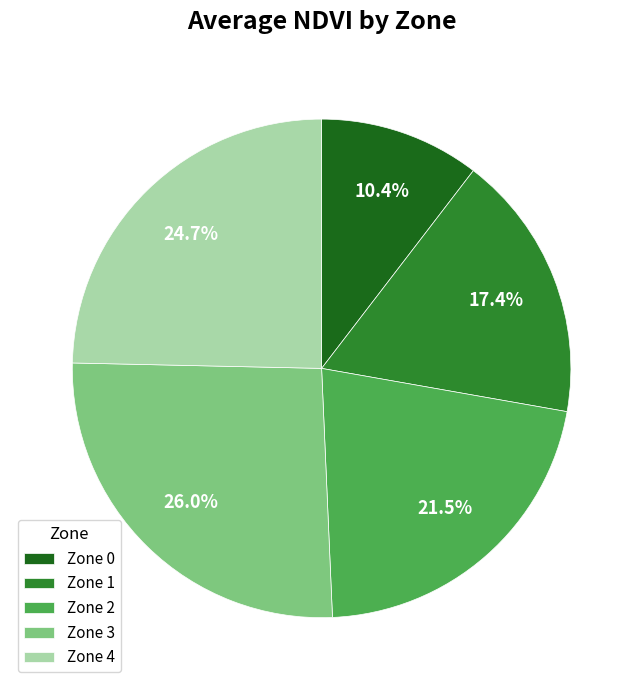

To the nearest percent, what is the difference between the largest and smallest slice percentages?

16%